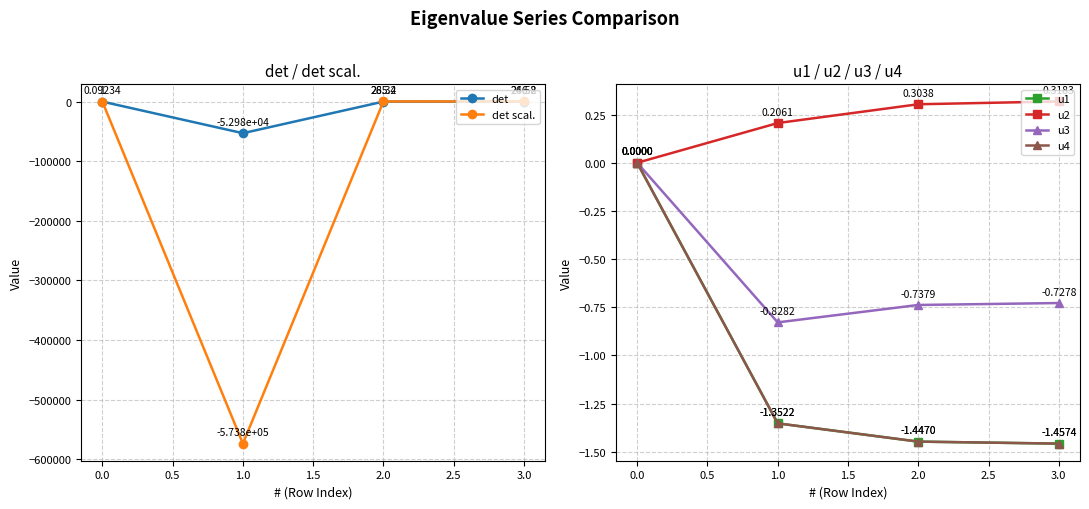

Which series has the largest range (max minus min)?

det scal.